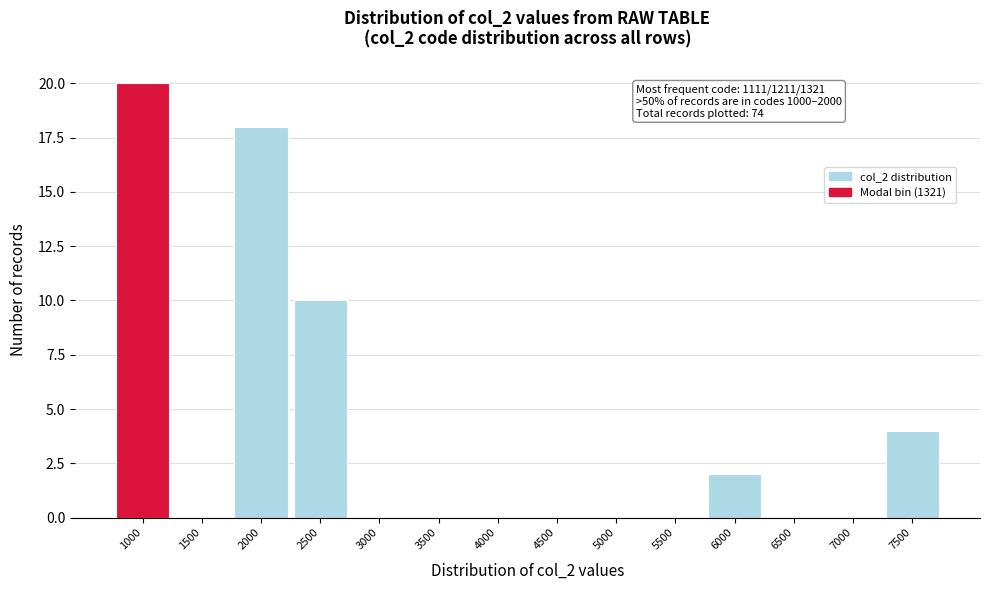

Reading left to right, transcribe all the data shown in this chart.

1000=20	1500=0	2000=18	2500=10	3000=0	3500=0	4000=0	4500=0	5000=0	5500=0	6000=2	6500=0	7000=0	7500=4